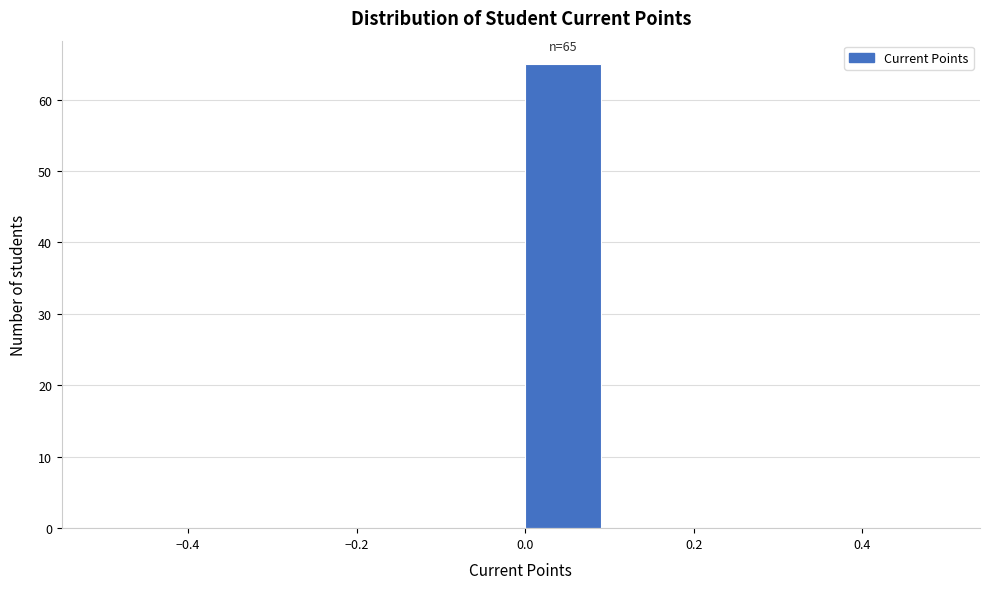

Over which range of the x-axis is the bar tallest?

0.0 to 0.1